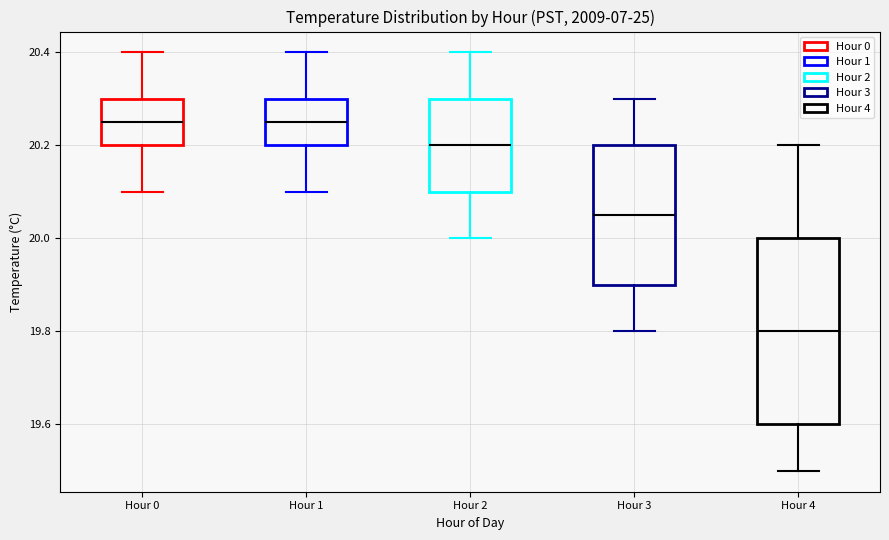

Reading left to right, transcribe this box plot: for each box, give where its median line is, the range the box spans, and where its two whiskers end, as read against the y-axis. The values are not printed on the chart, so give them approximately, as read against the axis.

Hour 0: median 20.26, box 20.20 to 20.30, whiskers 20.10 to 20.40
Hour 1: median 20.26, box 20.20 to 20.30, whiskers 20.10 to 20.40
Hour 2: median 20.20, box 20.10 to 20.30, whiskers 20.00 to 20.40
Hour 3: median 20.06, box 19.90 to 20.20, whiskers 19.80 to 20.30
Hour 4: median 19.80, box 19.60 to 20.00, whiskers 19.50 to 20.20